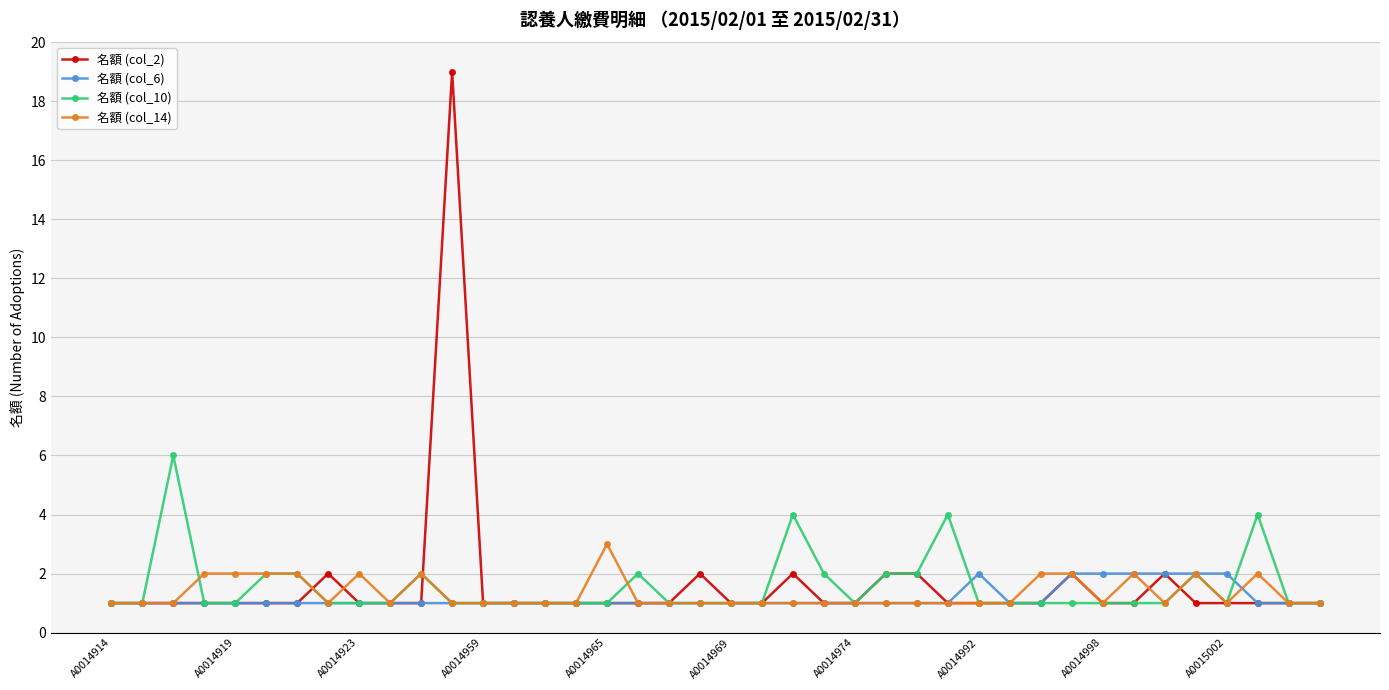

List the series in order of their peak value, highest first.

名額 (col_2), 名額 (col_10), 名額 (col_14), 名額 (col_6)